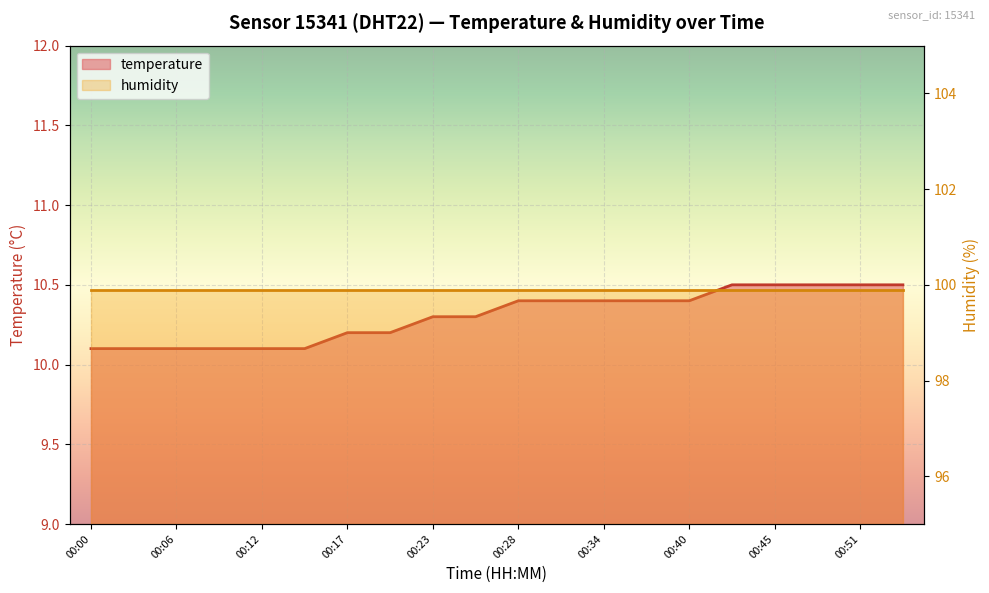

Which category has the lowest value across all series?

00:00